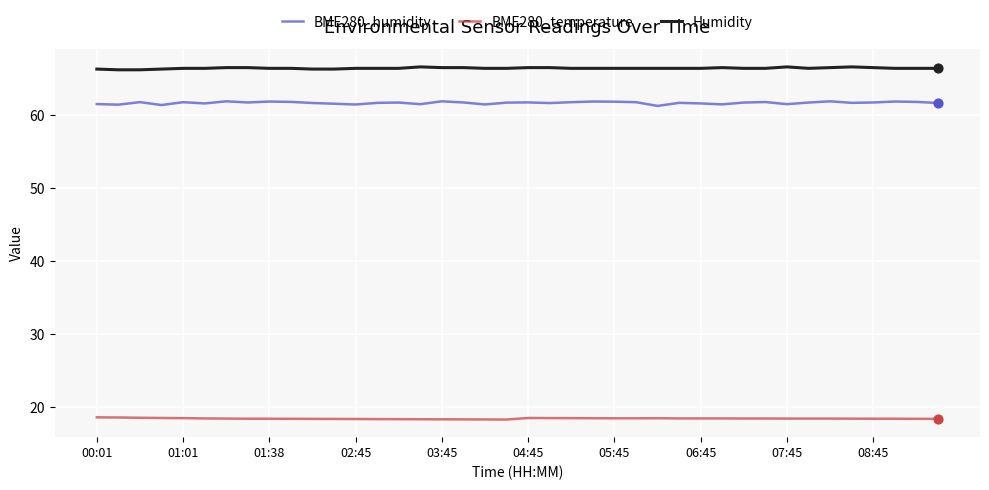

Which series has the largest range (max minus min)?

BME280_humidity